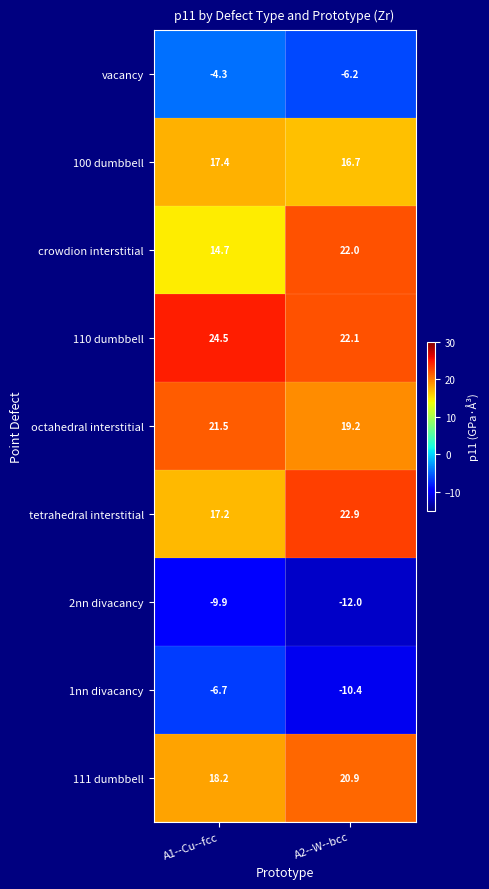

What is the difference between the maximum and minimum values in the 110 dumbbell series?

2.4